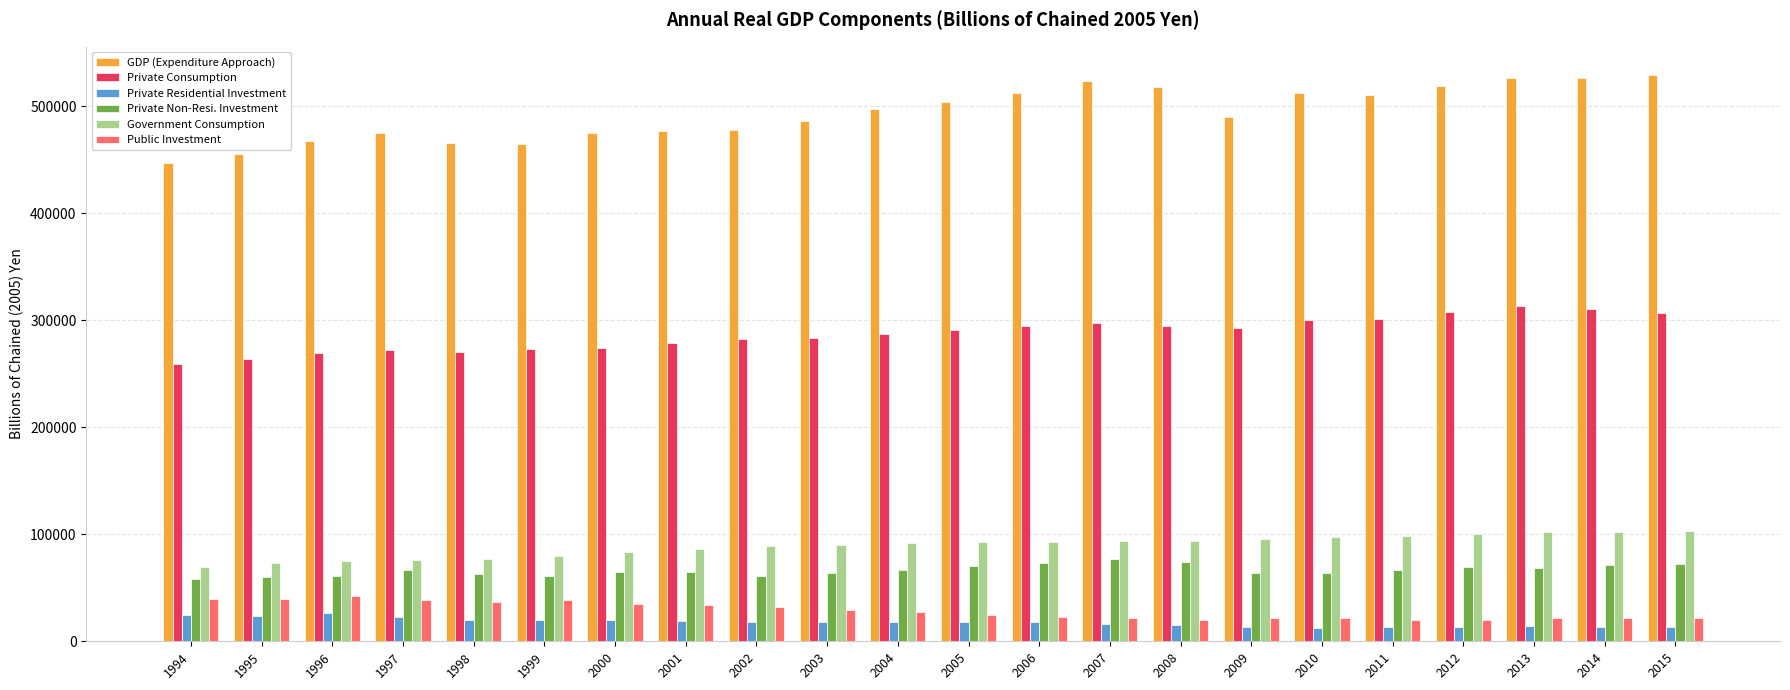

Is the value of Private Residential Investment at 1996 greater than the value of Public Investment at 2015?

Yes